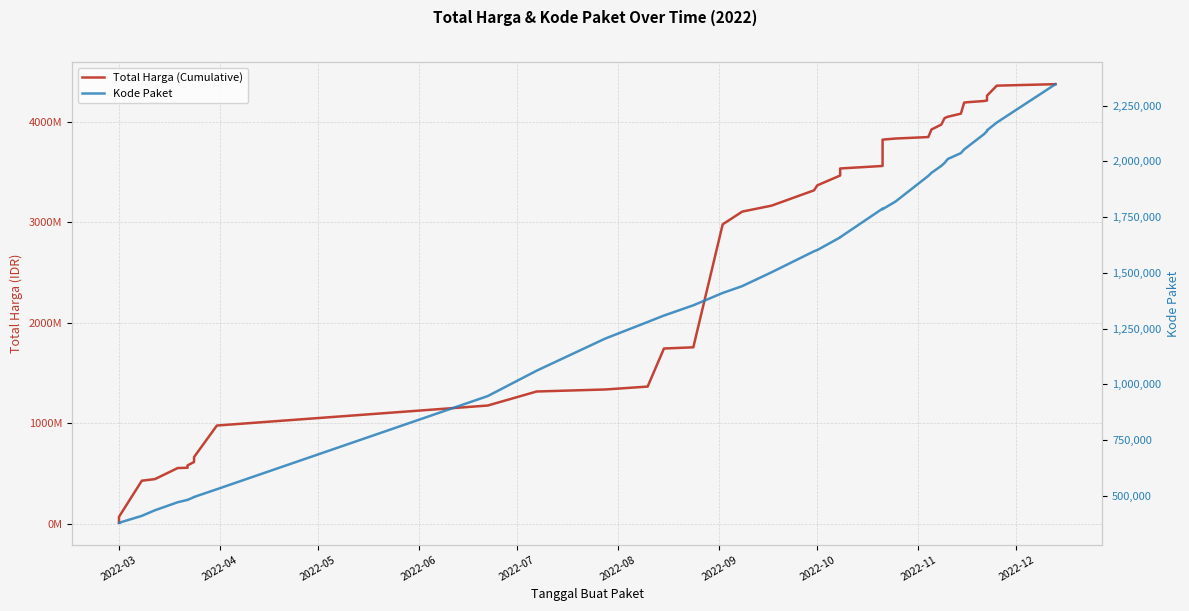

Rank the series by their average value, from lowest to highest.

Kode Paket, Total Harga (Cumulative)